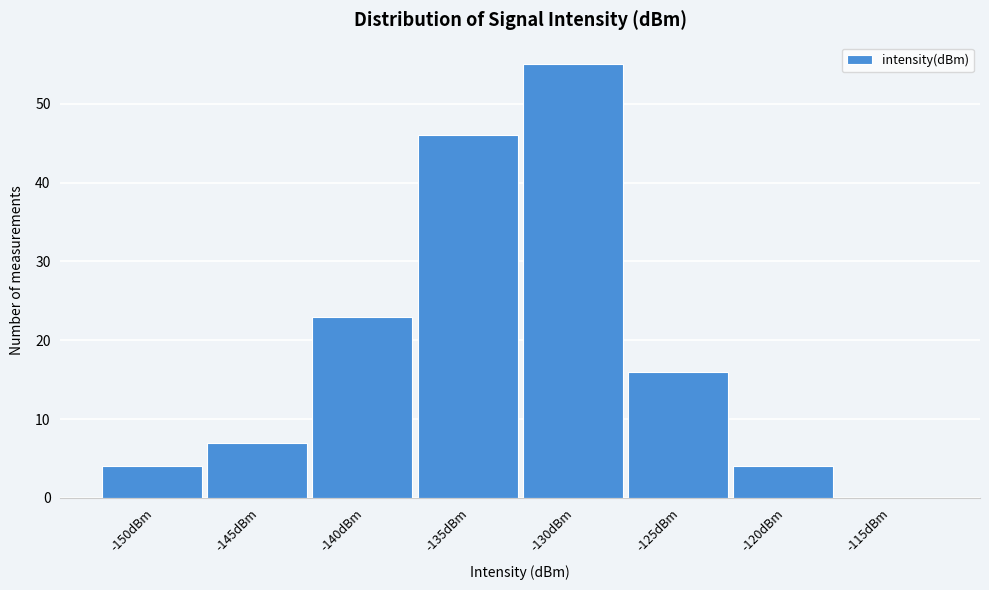

Reading right to left, list all the values displayed in this chart.

-115dBm=0	-120dBm=4	-125dBm=16	-130dBm=55	-135dBm=46	-140dBm=23	-145dBm=7	-150dBm=4